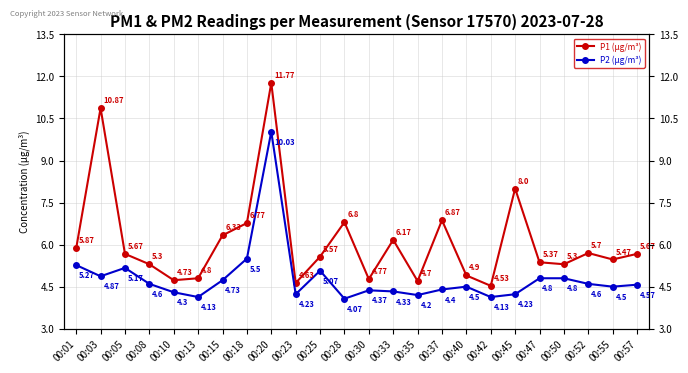

True or false: P1 (µg/m³) has more than 0 points higher than both neighbors.

True